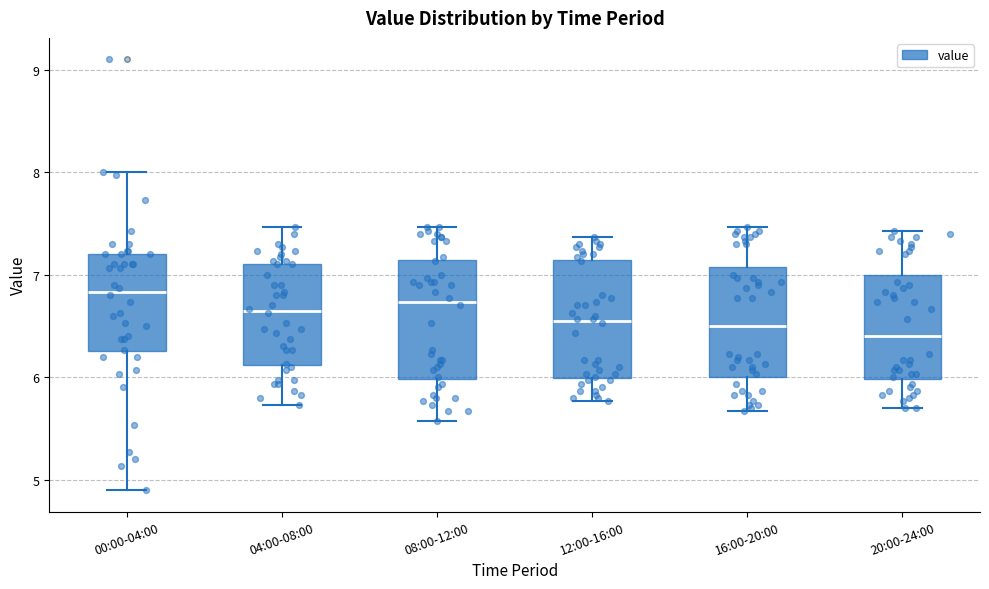

Reading left to right, read every box against the y-axis: the position of its median line, the range the box covers, and the ends of its whiskers. The values are not printed on the chart, so give them approximately, as read against the axis.

00:00-04:00: median 6.8, box 6.3 to 7.2, whiskers 4.9 to 8.0
04:00-08:00: median 6.7, box 6.1 to 7.1, whiskers 5.7 to 7.5
08:00-12:00: median 6.7, box 6.0 to 7.1, whiskers 5.6 to 7.5
12:00-16:00: median 6.6, box 6.0 to 7.1, whiskers 5.8 to 7.4
16:00-20:00: median 6.5, box 6.0 to 7.1, whiskers 5.7 to 7.5
20:00-24:00: median 6.4, box 6.0 to 7.0, whiskers 5.7 to 7.4